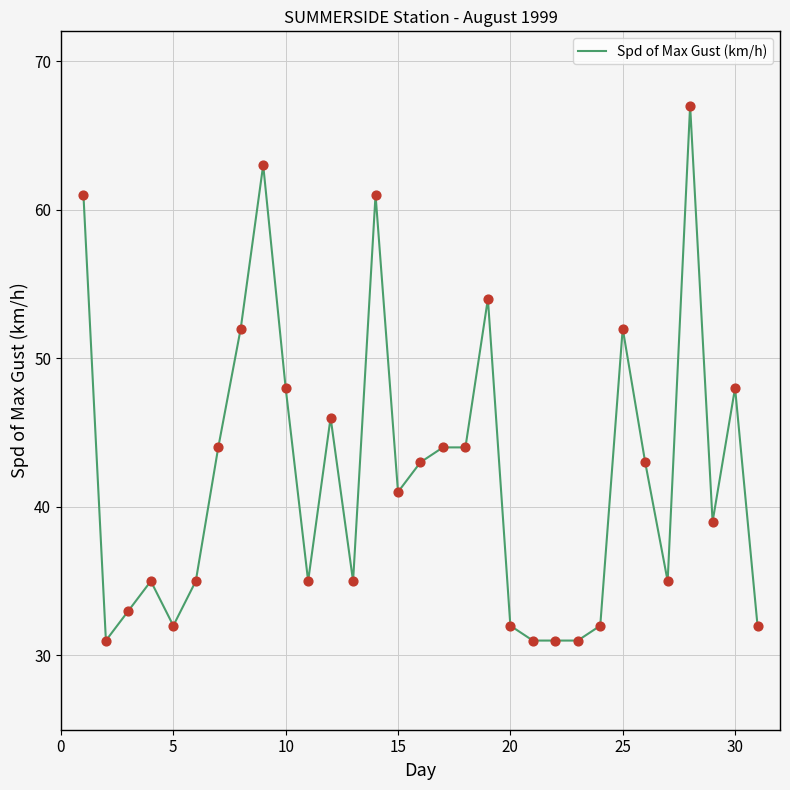

What is the difference between the maximum and minimum values?

36